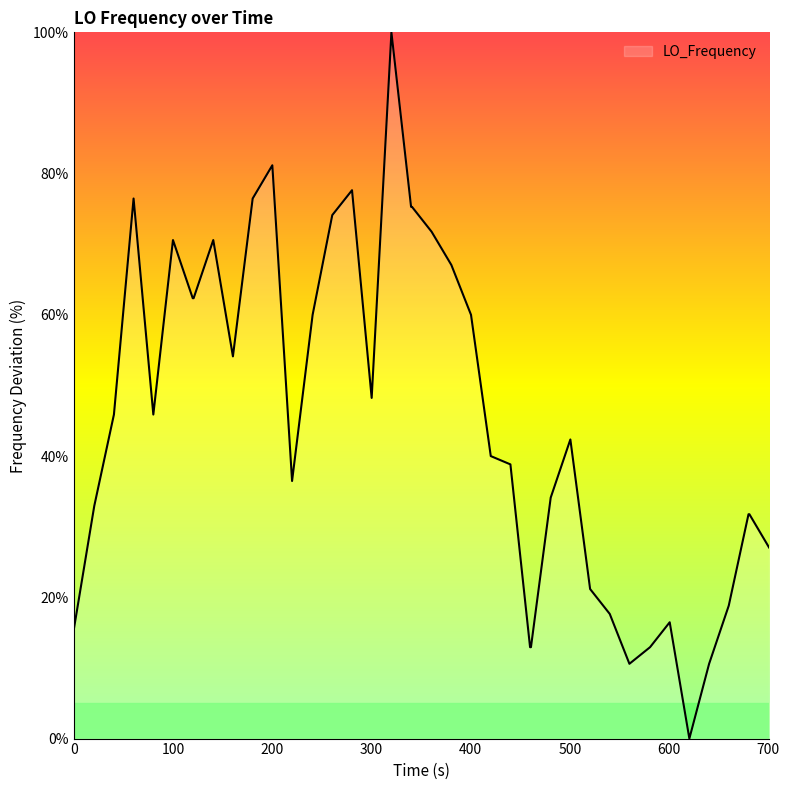

What is the greatest value displayed?

100.0